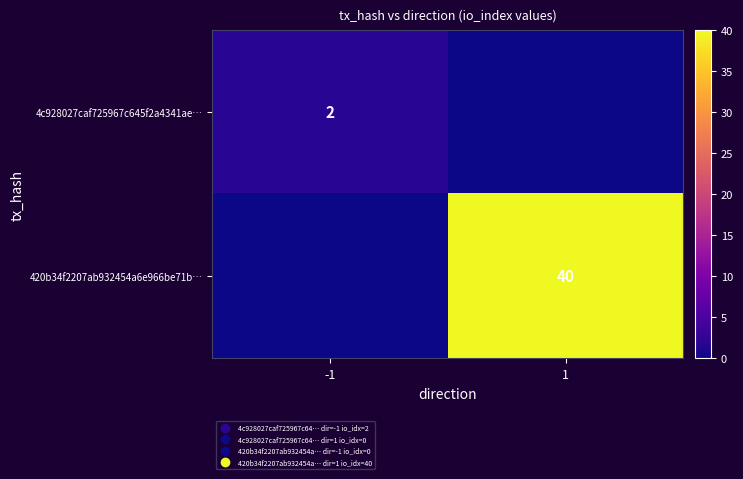

What is the spread (max minus min) of values at -1?

2